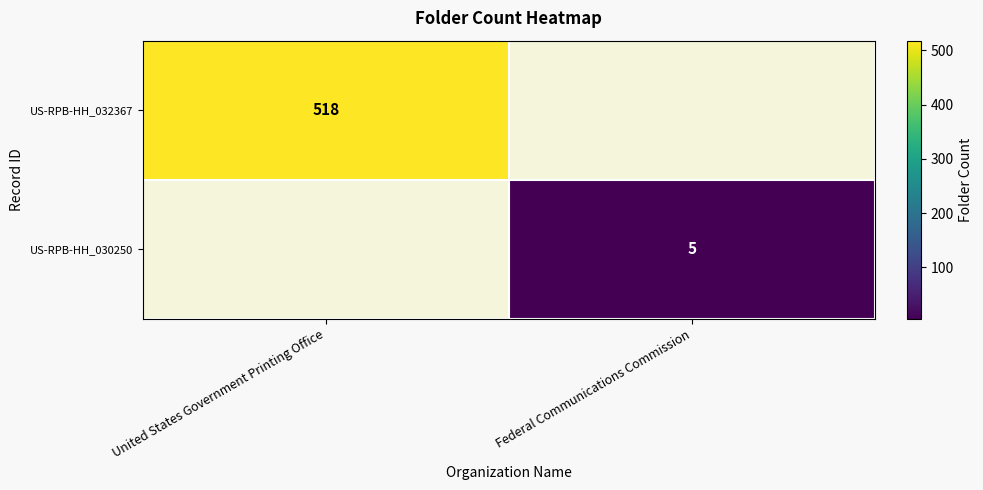

Is it true that US-RPB-HH_030250 equals 7 at Federal Communications Commission?

False